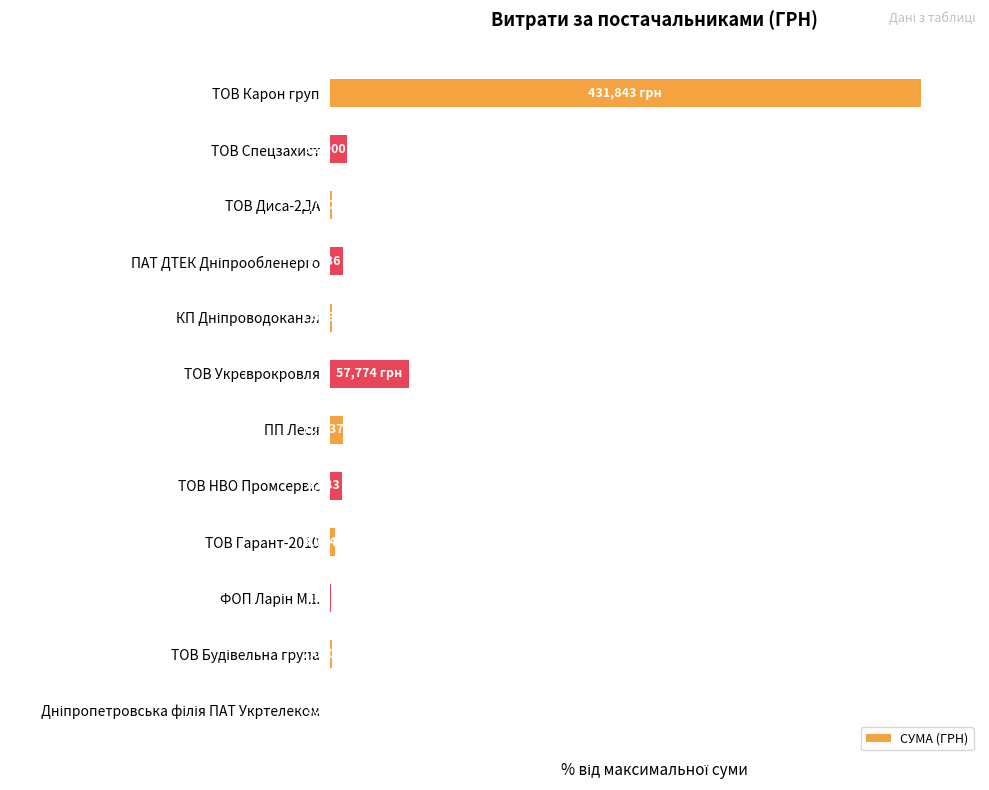

Are the bars horizontal?

Yes